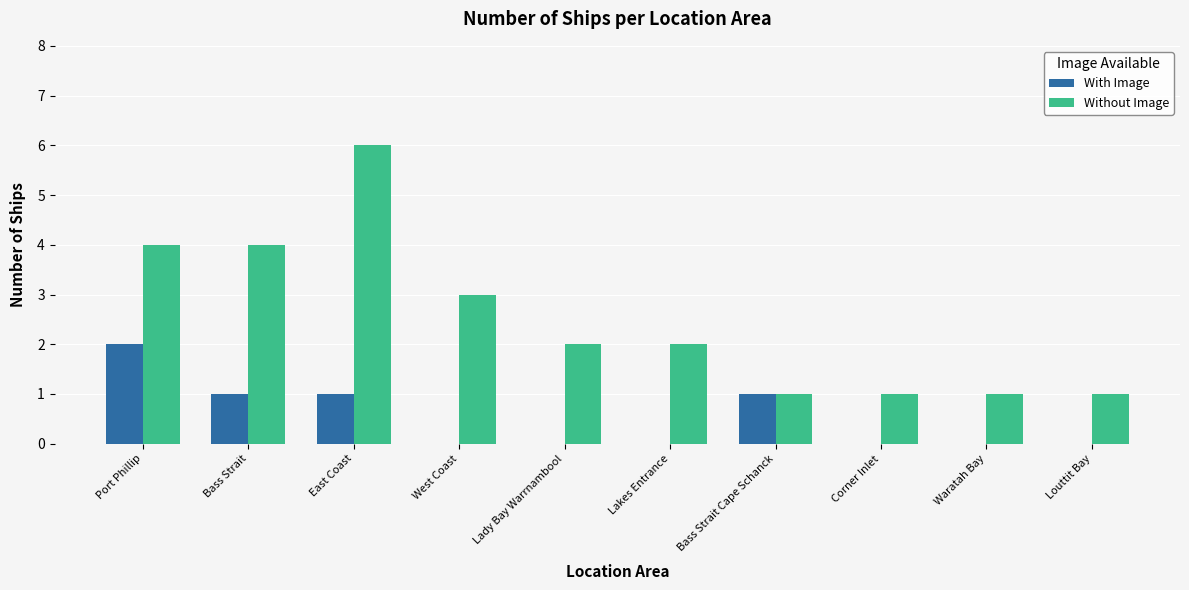

Reading right to left, transcribe all the data shown in this chart.

With Image: Louttit Bay=0	Waratah Bay=0	Corner Inlet=0	Bass Strait Cape Schanck=1	Lakes Entrance=0	Lady Bay Warrnambool=0	West Coast=0	East Coast=1	Bass Strait=1	Port Phillip=2
Without Image: Louttit Bay=1	Waratah Bay=1	Corner Inlet=1	Bass Strait Cape Schanck=1	Lakes Entrance=2	Lady Bay Warrnambool=2	West Coast=3	East Coast=6	Bass Strait=4	Port Phillip=4